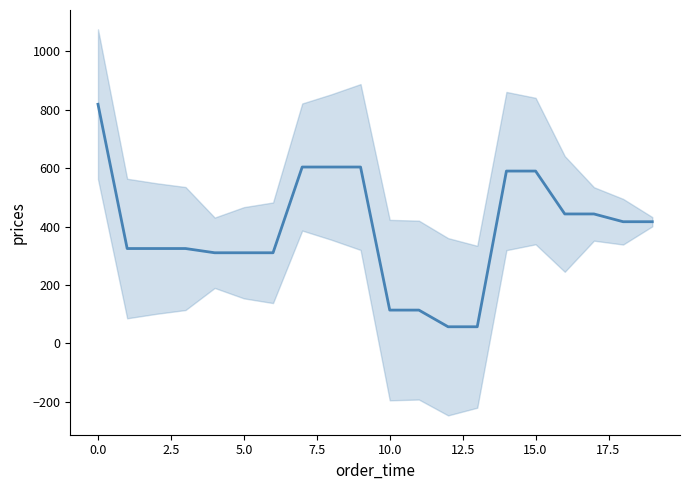

Reading left to right, transcribe all the data shown in this chart.

818.5	324.8	324.8	324.8	310.3	310.3	310.3	603.7	603.7	603.7	114.1	114.1	57.0	57.0	589.9	589.9	443.1	443.1	416.6	416.6